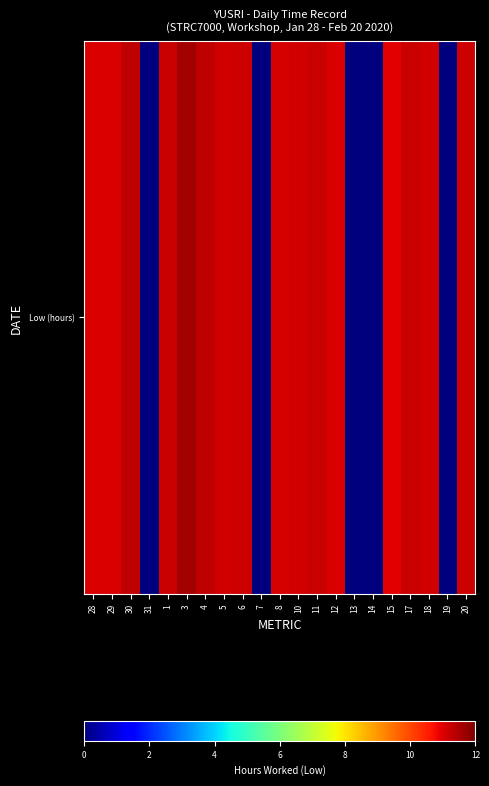

What is the difference between the maximum and minimum values?

11.6